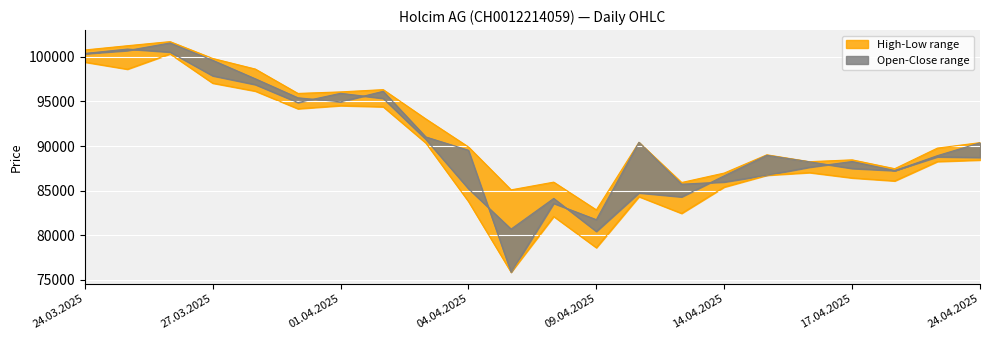

What is the difference between the second highest and second lowest values in the Close series?

19853